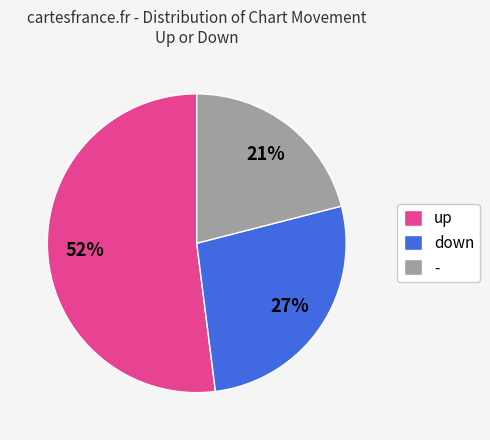

What percentage is the - slice, to the nearest percent?

21%